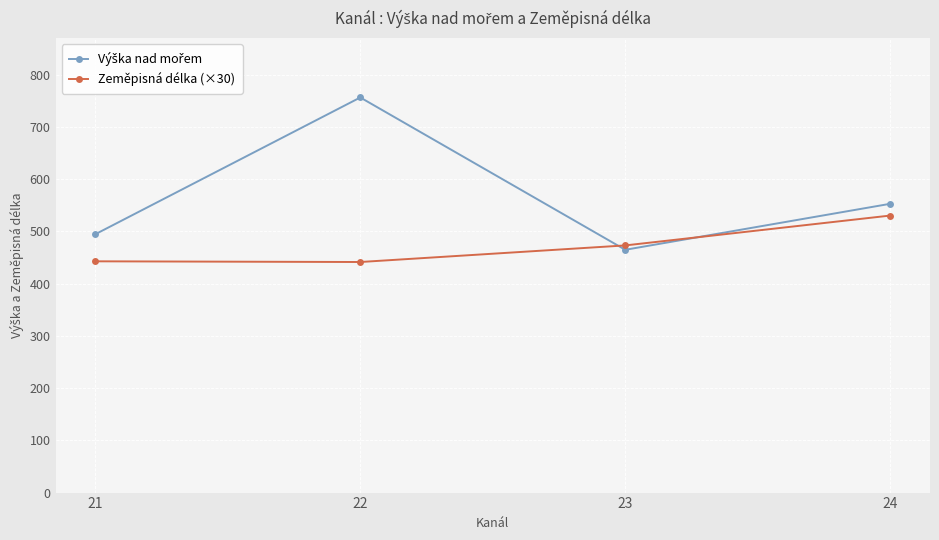

True or false: Zeměpisná délka (×30) has a value of 810.8 at 24.

False